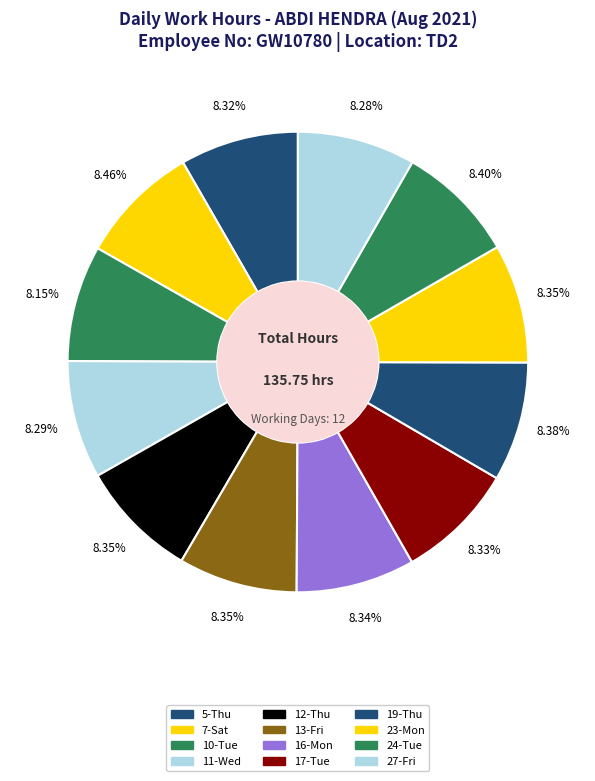

Between 17-Tue and 11-Wed, which is larger?

17-Tue